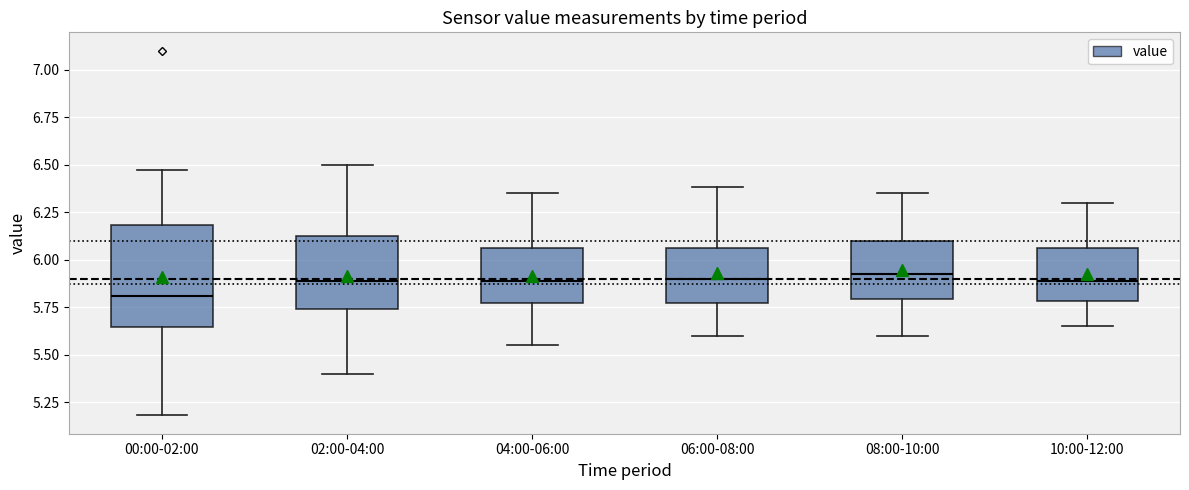

Reading left to right, read every box against the y-axis: the position of its median line, the range the box covers, and the ends of its whiskers. The values are not printed on the chart, so give them approximately, as read against the axis.

00:00-02:00: median 5.80, box 5.65 to 6.20, whiskers 5.20 to 6.45
02:00-04:00: median 5.90, box 5.75 to 6.15, whiskers 5.40 to 6.50
04:00-06:00: median 5.90, box 5.75 to 6.05, whiskers 5.55 to 6.35
06:00-08:00: median 5.90, box 5.75 to 6.05, whiskers 5.60 to 6.40
08:00-10:00: median 5.95, box 5.80 to 6.10, whiskers 5.60 to 6.35
10:00-12:00: median 5.90, box 5.80 to 6.05, whiskers 5.65 to 6.30